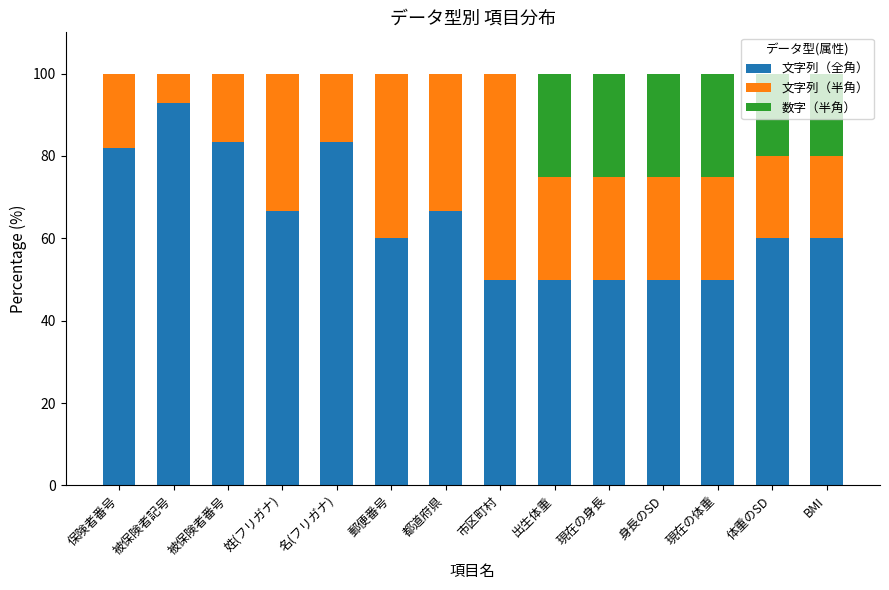

The 文字列（全角） series shows 50.0 at 現在の体重. True or false?

True